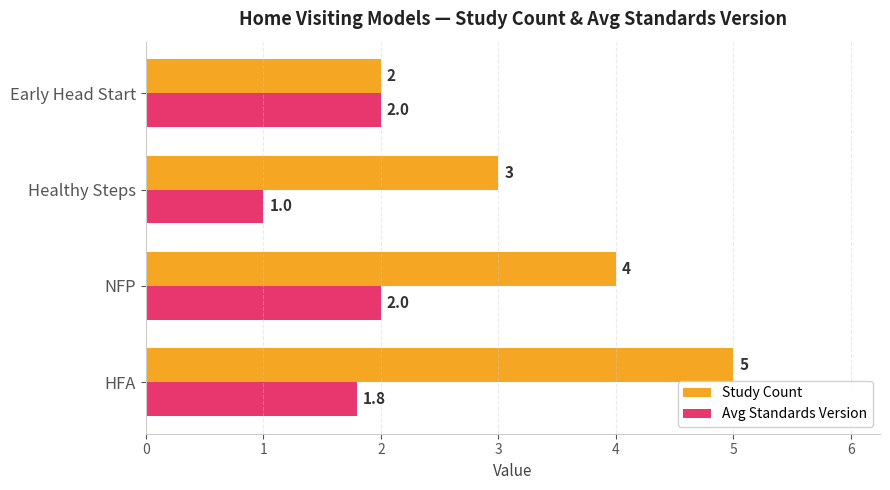

What are all the series names shown in the legend?

Study Count, Avg Standards Version